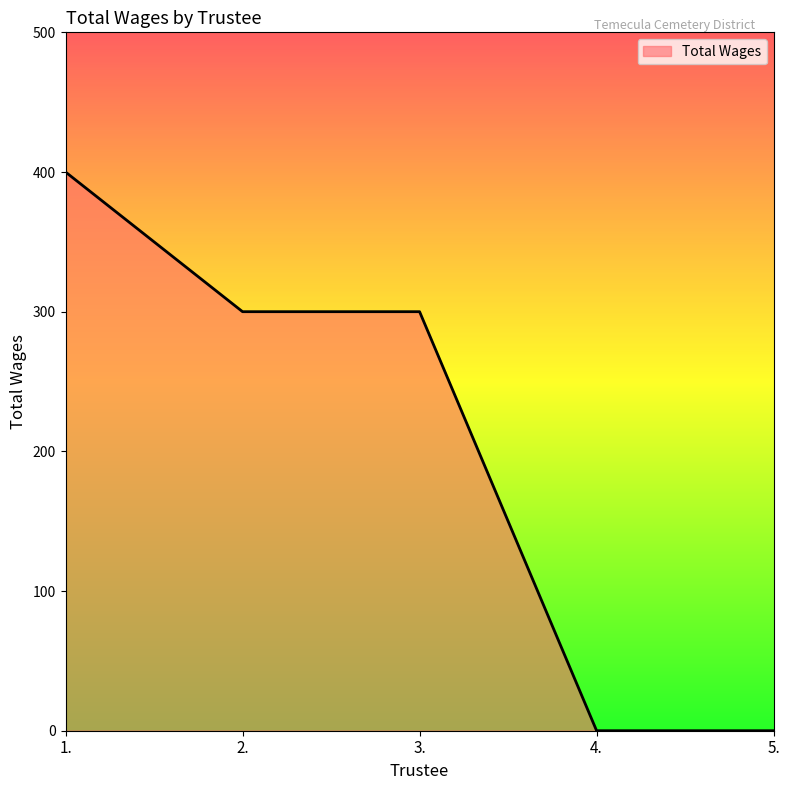

What is the difference between the values at 3. and 1.?

100